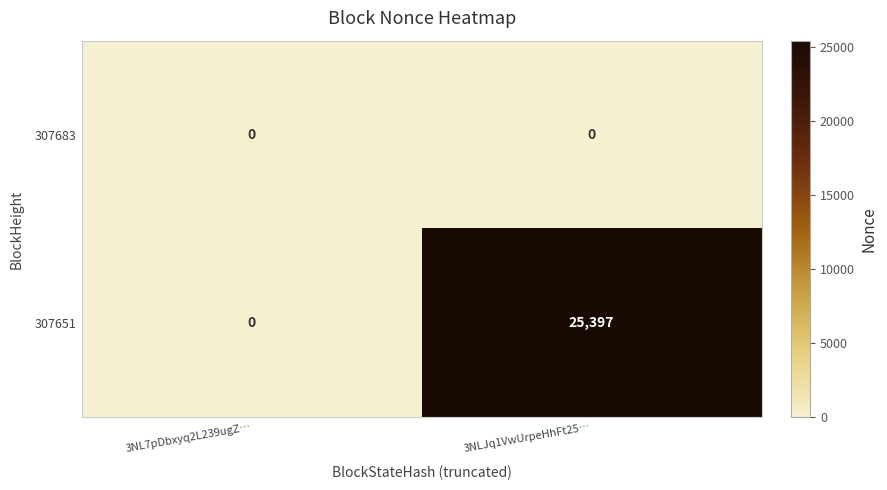

The 307683 series shows 0 at 3NL7pDbxyq2L239ugZ…. True or false?

True